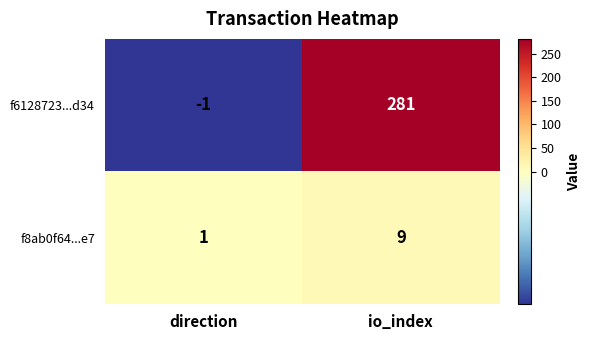

Reading left to right, extract all data points from this chart.

f6128723...d34: direction=-1	io_index=281
f8ab0f64...e7: direction=1	io_index=9